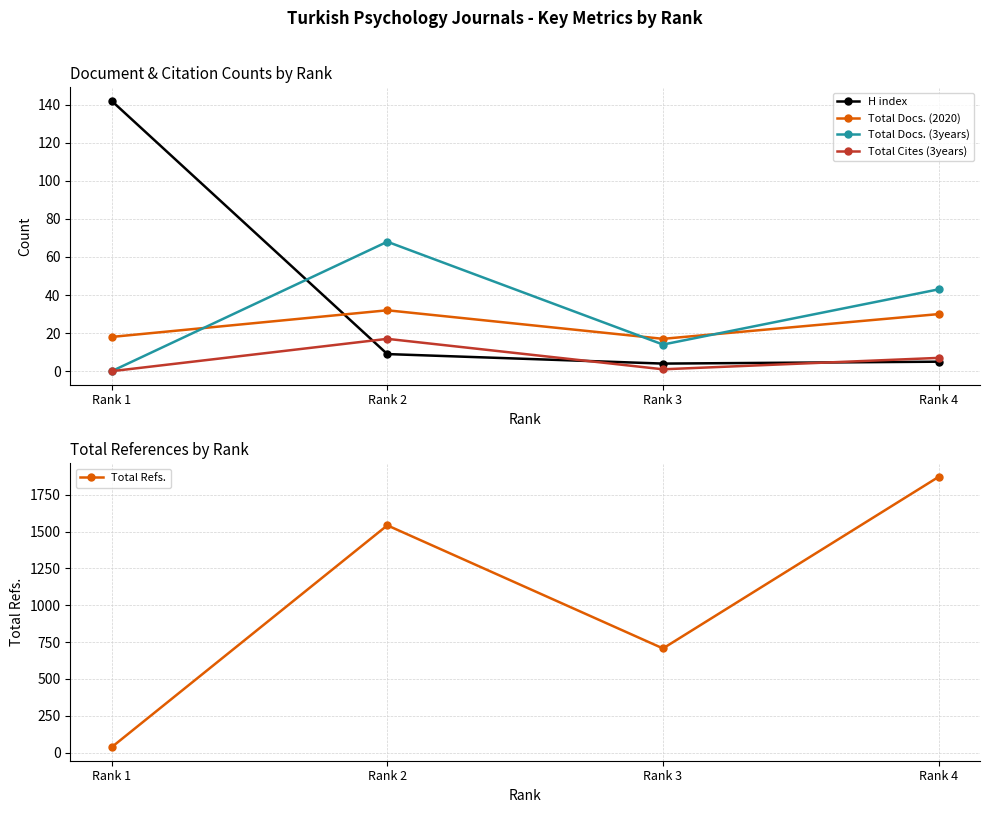

The value of Total Docs. (2020) at Rank 3 is 17. True or false?

True